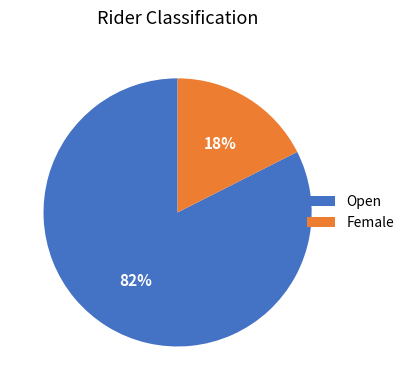

Rank the categories by value from lowest to highest.

Female, Open